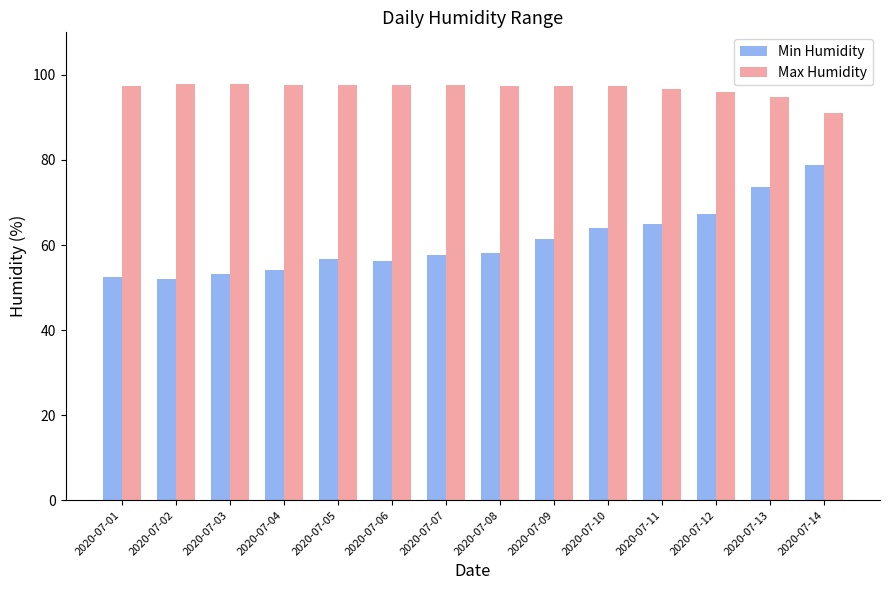

How many bars are there in each group?

2